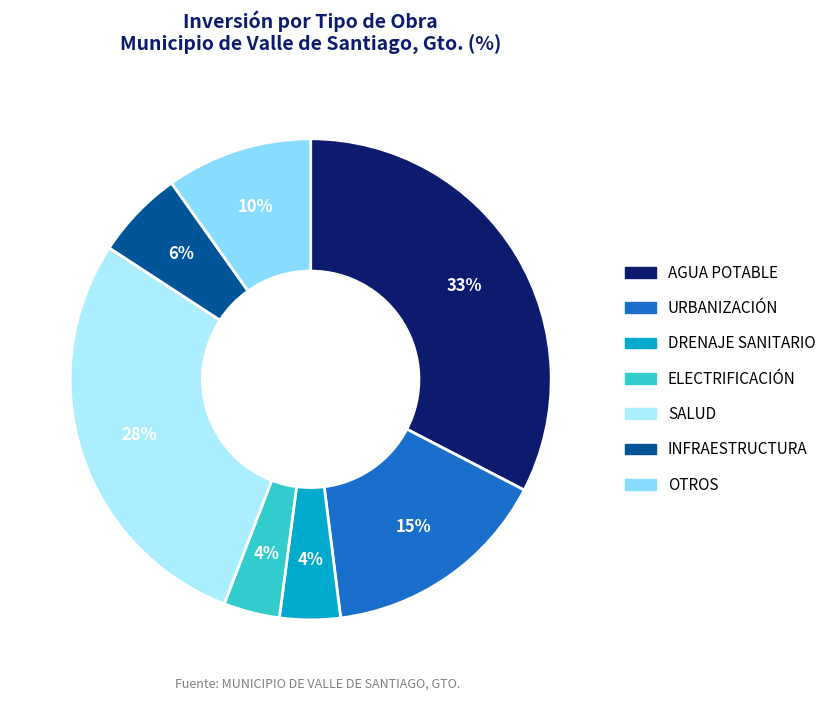

Approximately how many times larger is the value at OTROS compared to ELECTRIFICACIÓN?

2.4